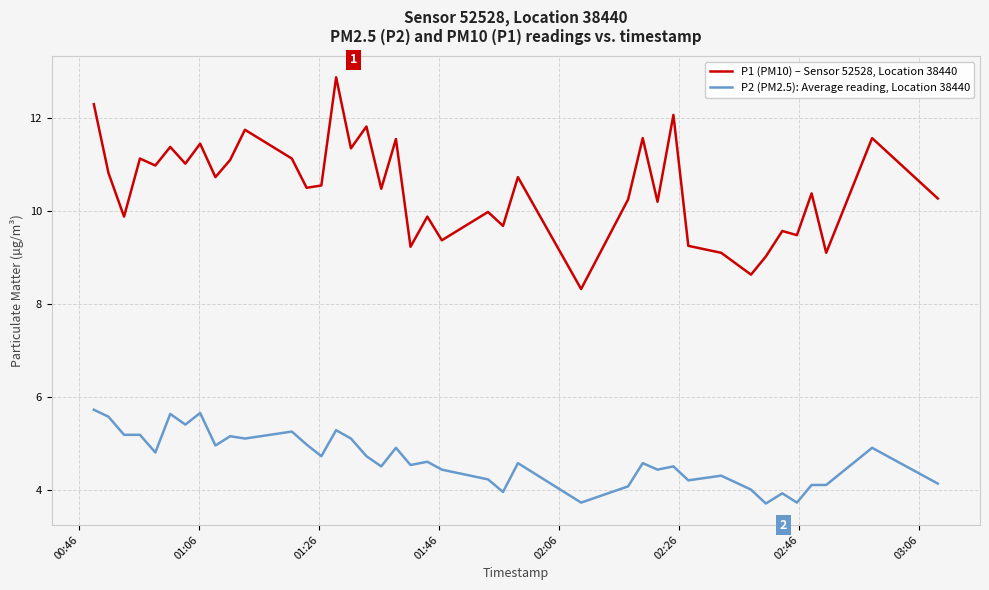

Rank the series by their maximum value, from highest to lowest.

P1 (PM10) – Sensor 52528, Location 38440, P2 (PM2.5): Average reading, Location 38440